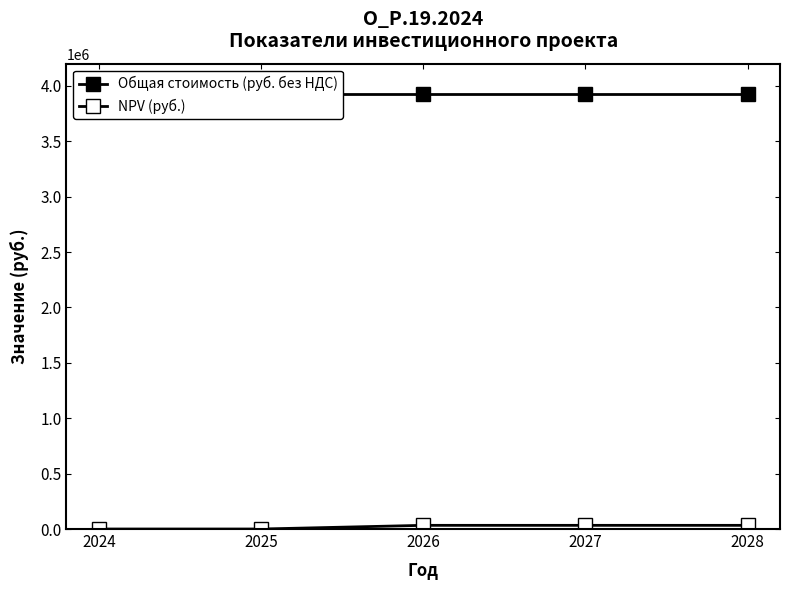

Rank the categories by Общая стоимость (руб. без НДС) value from lowest to highest.

2024, 2025, 2026, 2027, 2028